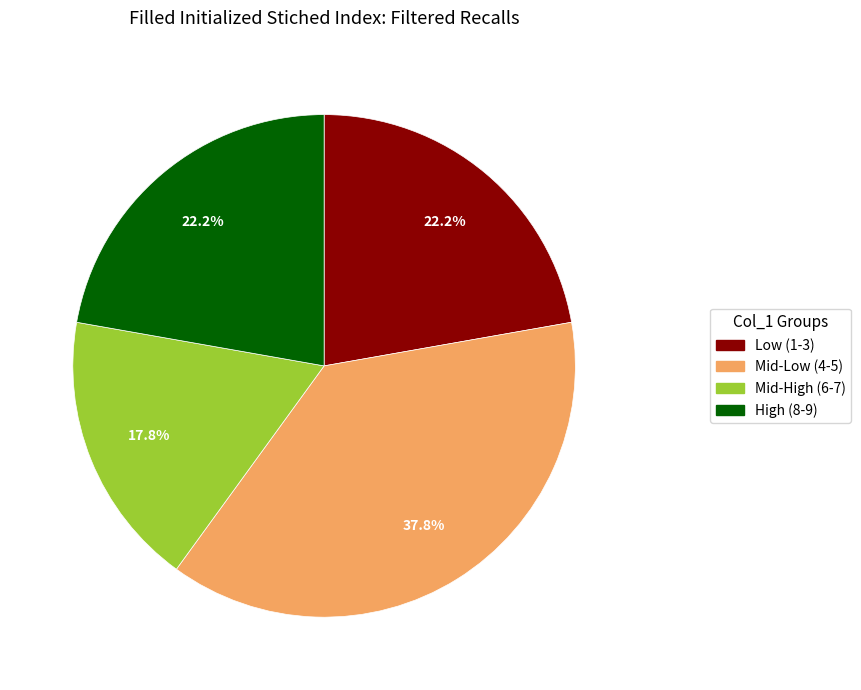

To the nearest percent, what is the average slice percentage?

25%